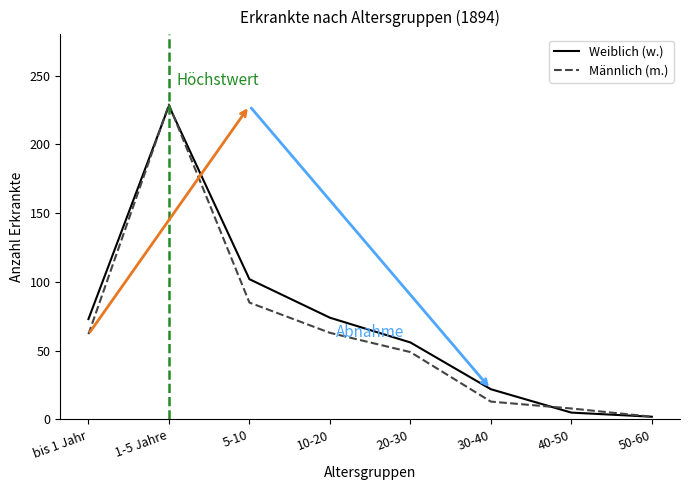

What is the maximum value for Weiblich (w.)?

228